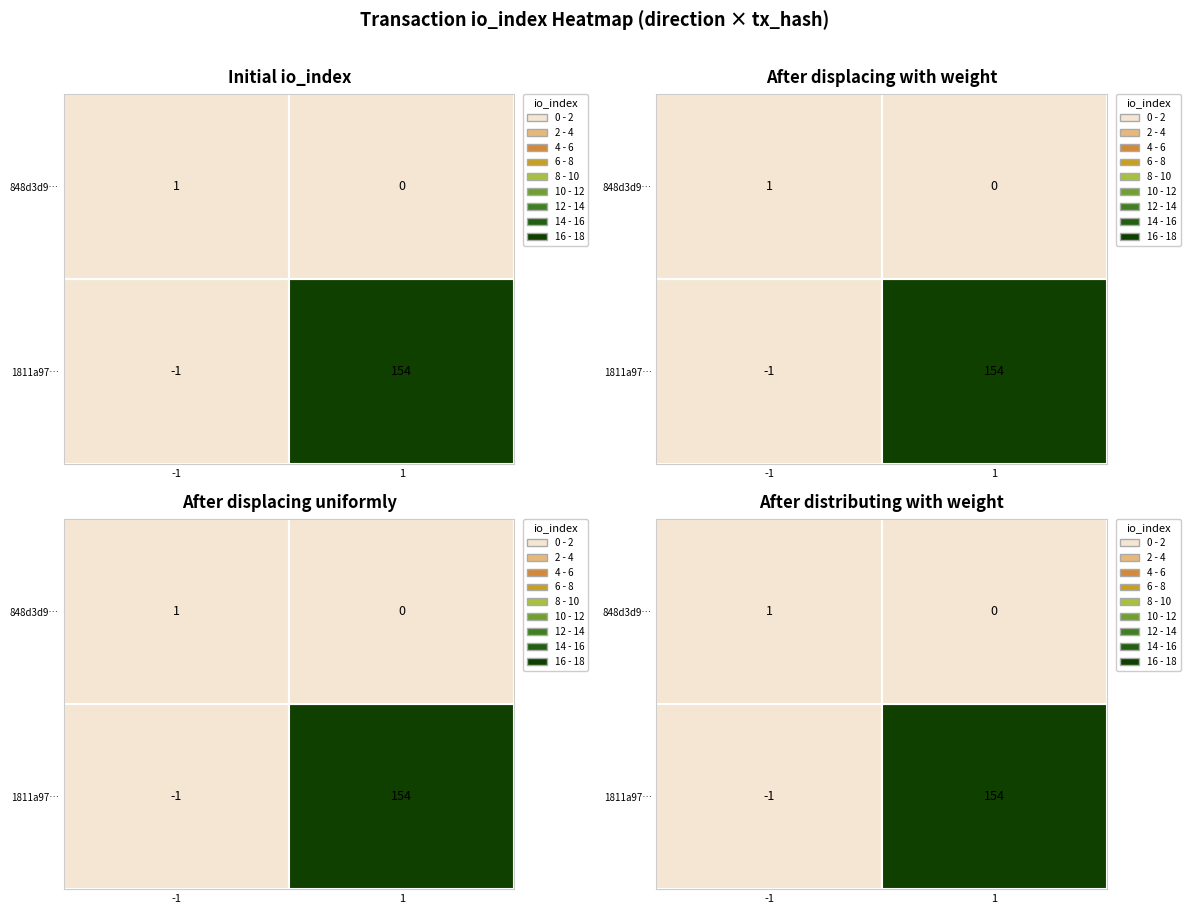

How many negative values does the 1811a97cce0e5e7207d5357fe2c603fa16c9678 series have?

1